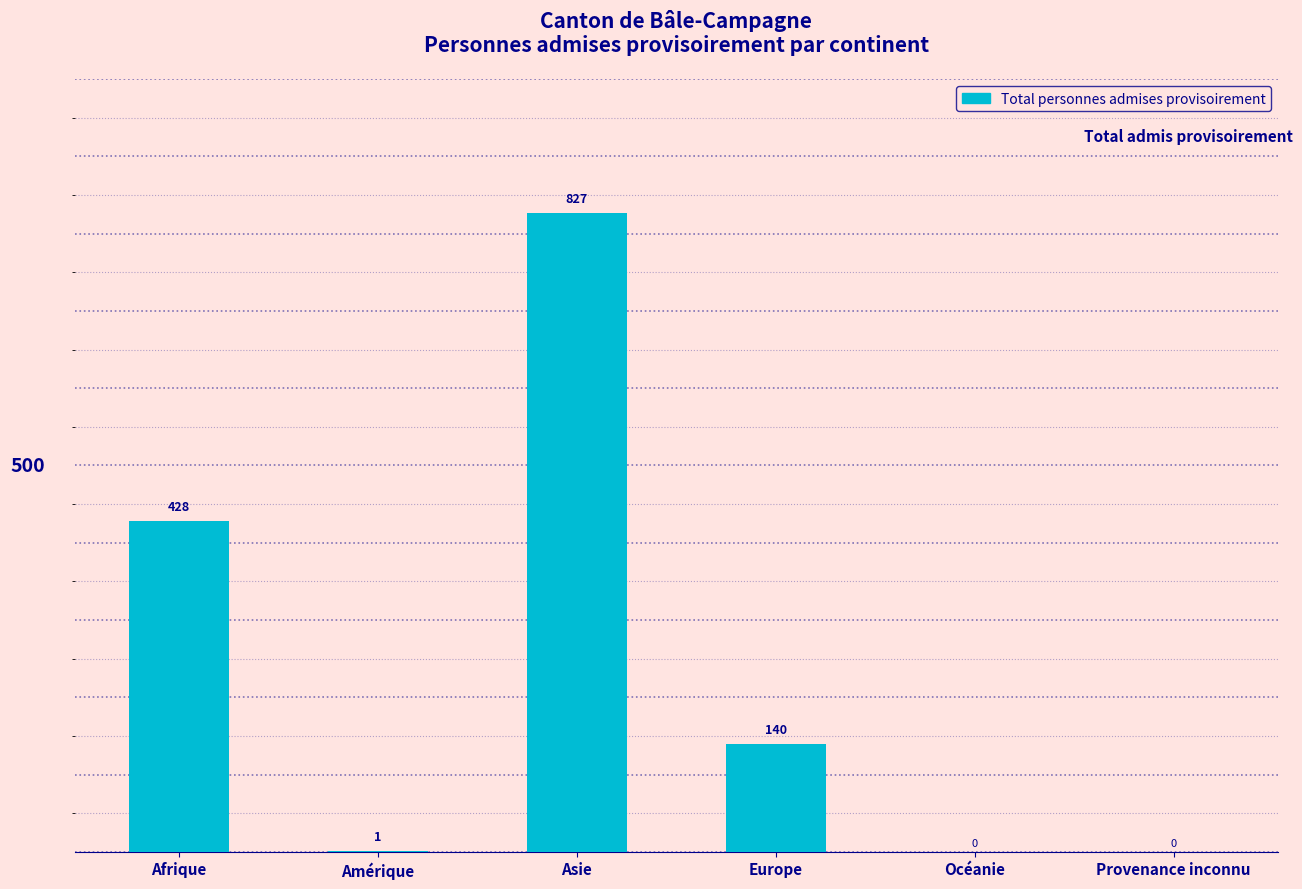

The chart shows a value of 1 at Amérique. True or false?

True